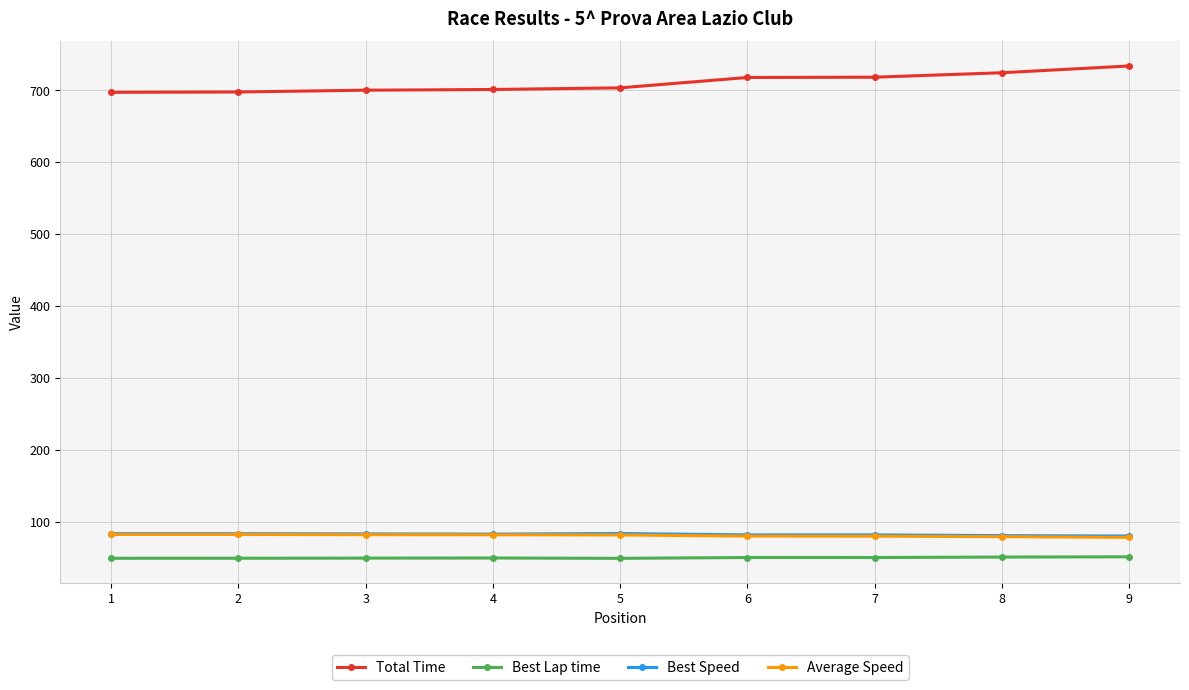

What is the value of the Best Lap time point at the 4th from the left?

49.5